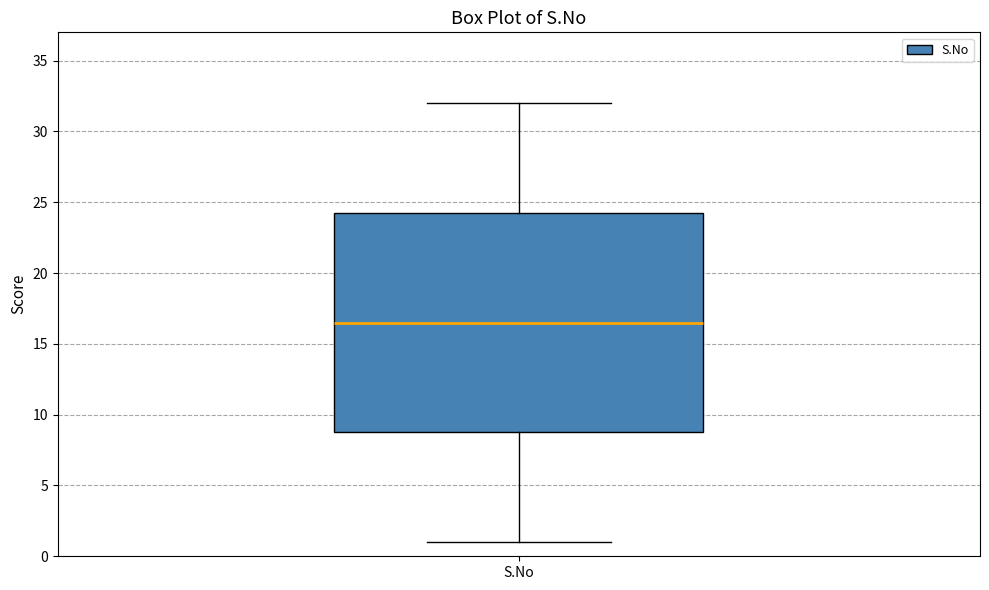

Where does the lower whisker of the box for S.No end on the y-axis? The values are not printed on the chart, so give them approximately, as read against the axis.

1.0